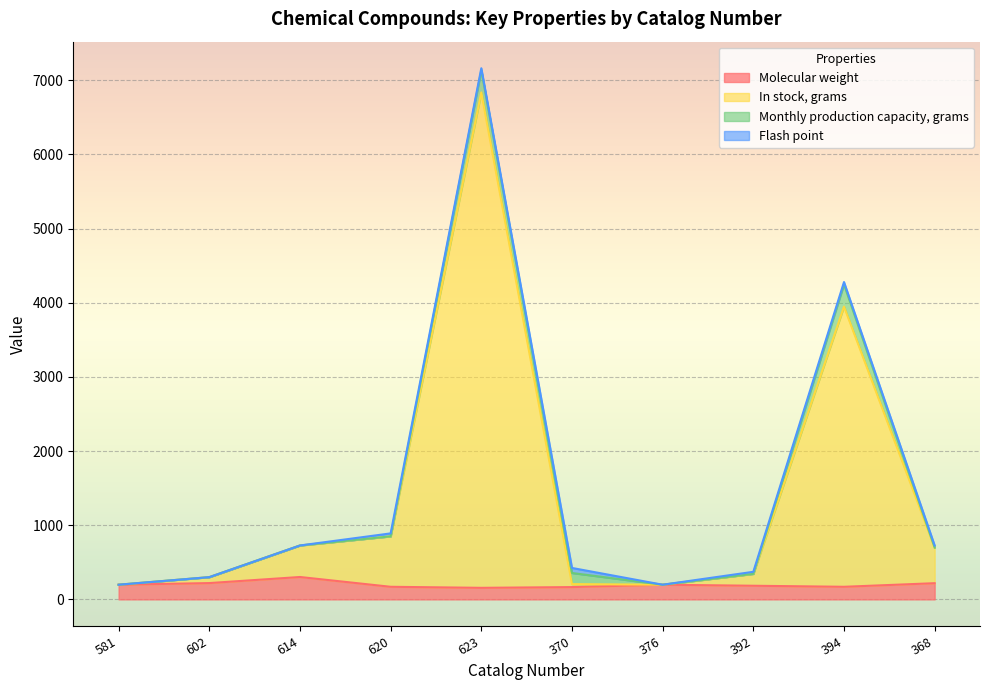

At which category is the sum across all series the highest?

623